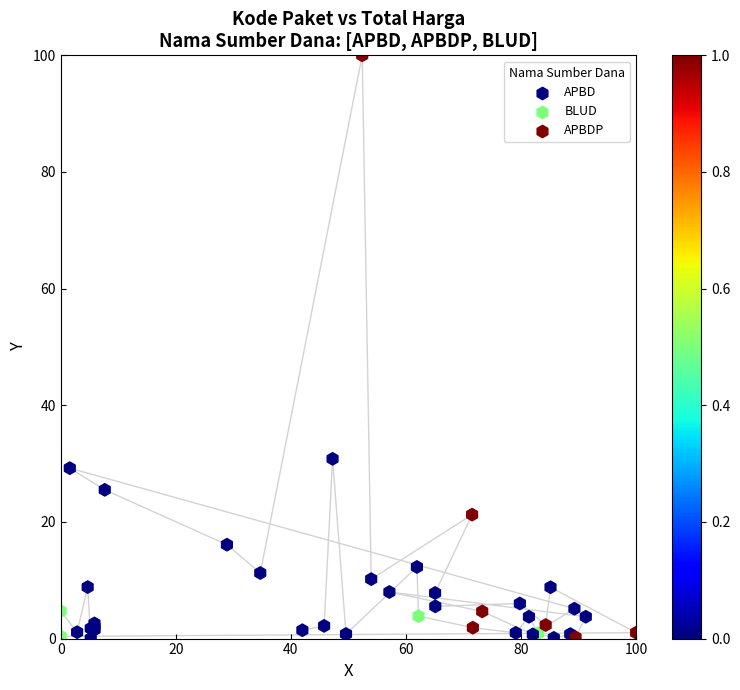

What Y value in the scatter plot is closest to 50?

30.8